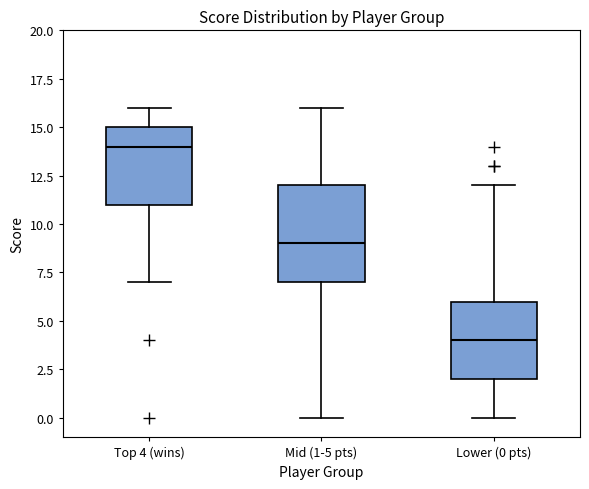

Reading left to right, read every box against the y-axis: the position of its median line, the range the box covers, and the ends of its whiskers. The values are not printed on the chart, so give them approximately, as read against the axis.

Top 4 (wins): median 14, box 11 to 15, whiskers 7 to 16
Mid (1-5 pts): median 9, box 7 to 12, whiskers 0 to 16
Lower (0 pts): median 4, box 2 to 6, whiskers 0 to 12